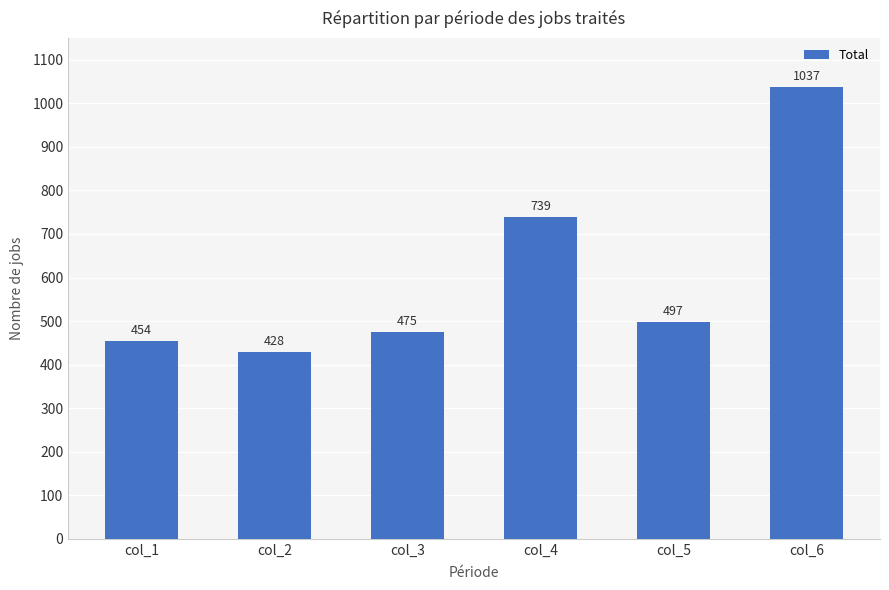

Is it true that the value at col_4 is 739?

True